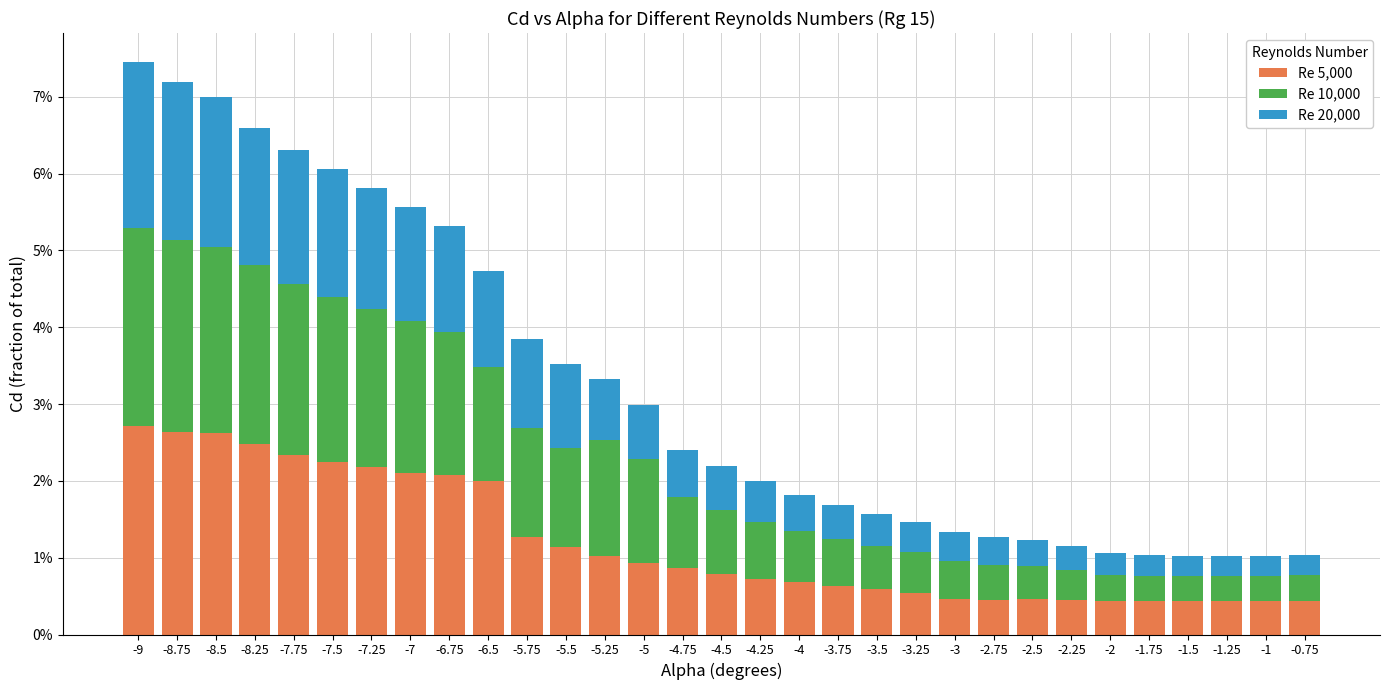

Are the bars horizontal?

No